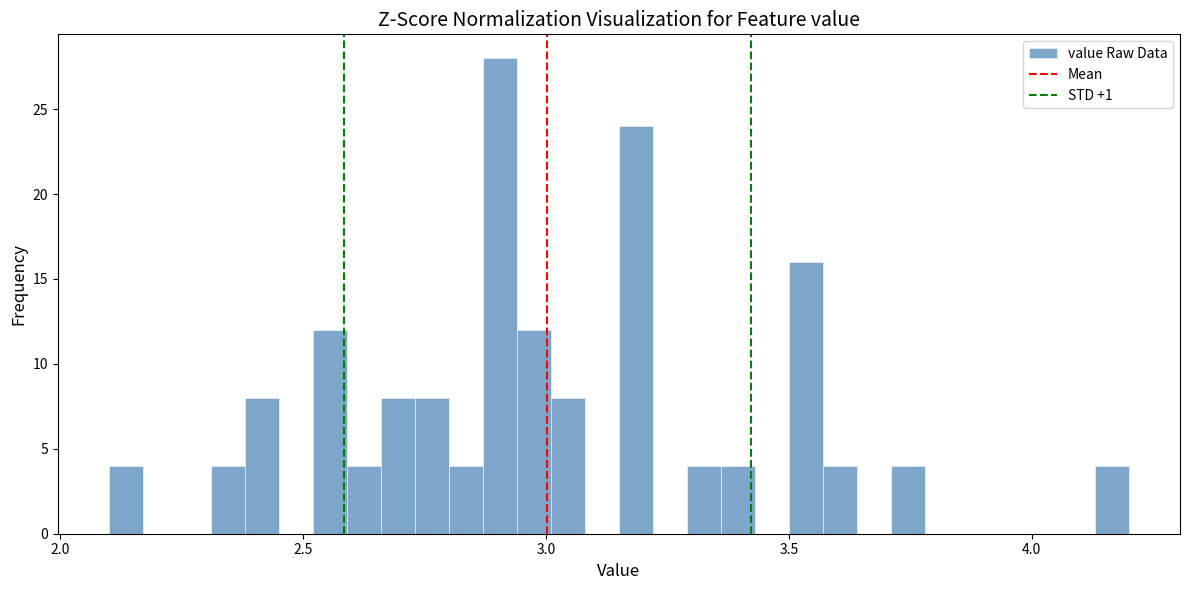

Read against the x-axis, roughly where is the centre of the tallest bar?

2.90